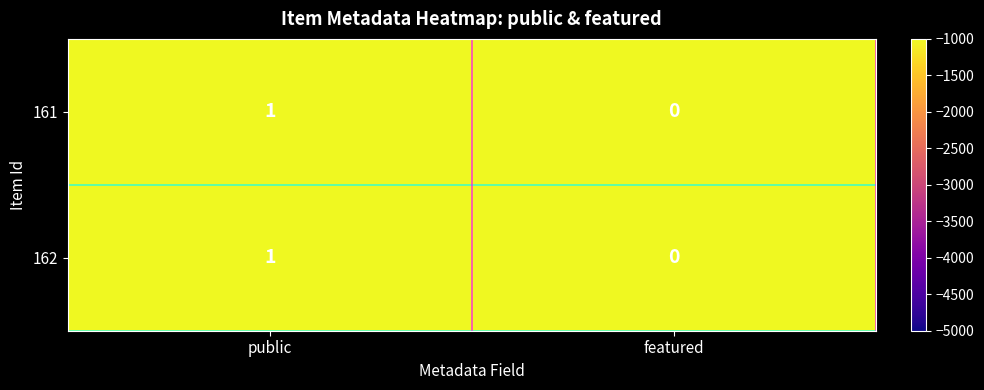

At which category is the sum across all series the highest?

public